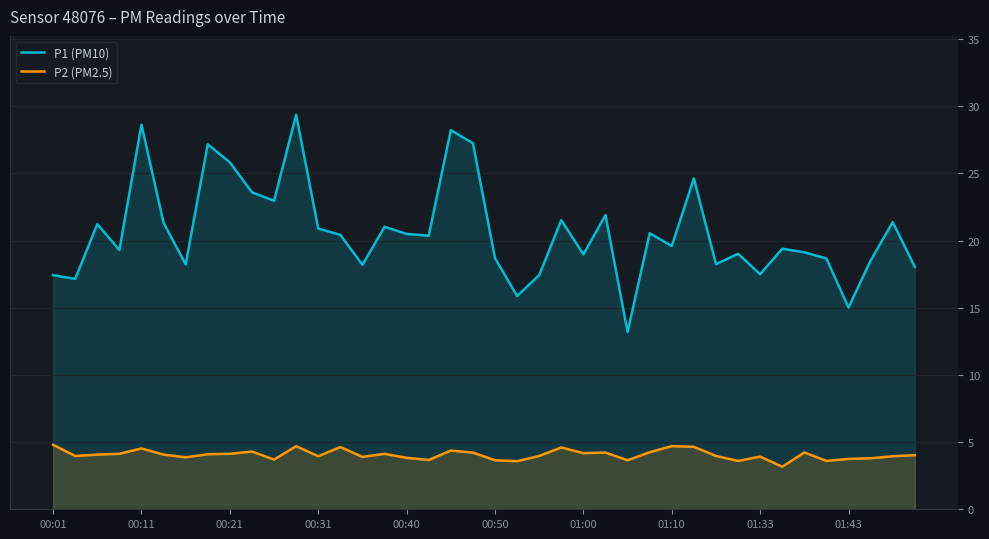

True or false: P2 (PM2.5) and P1 (PM10) intersect in this chart.

False